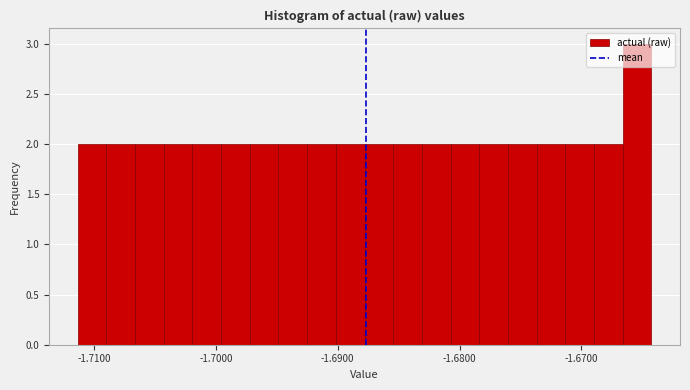

Read against the x-axis, roughly where is the centre of the tallest bar?

-1.665